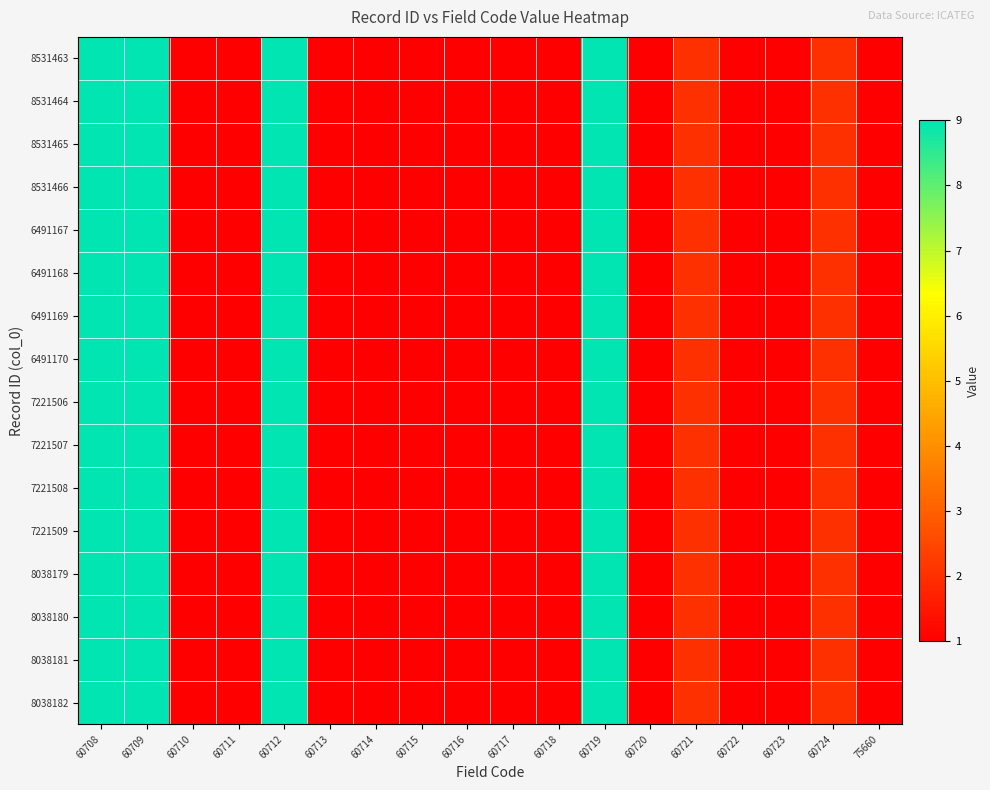

Reading left to right, what are all the values shown in this chart?

8531463: 60708=9	60709=9	60710=1	60711=1	60712=9	60713=1	60714=1	60715=1	60716=1	60717=1	60718=1	60719=9	60720=1	60721=2	60722=1	60723=1	60724=2	75660=1
8531464: 60708=9	60709=9	60710=1	60711=1	60712=9	60713=1	60714=1	60715=1	60716=1	60717=1	60718=1	60719=9	60720=1	60721=2	60722=1	60723=1	60724=2	75660=1
8531465: 60708=9	60709=9	60710=1	60711=1	60712=9	60713=1	60714=1	60715=1	60716=1	60717=1	60718=1	60719=9	60720=1	60721=2	60722=1	60723=1	60724=2	75660=1
8531466: 60708=9	60709=9	60710=1	60711=1	60712=9	60713=1	60714=1	60715=1	60716=1	60717=1	60718=1	60719=9	60720=1	60721=2	60722=1	60723=1	60724=2	75660=1
6491167: 60708=9	60709=9	60710=1	60711=1	60712=9	60713=1	60714=1	60715=1	60716=1	60717=1	60718=1	60719=9	60720=1	60721=2	60722=1	60723=1	60724=2	75660=1
6491168: 60708=9	60709=9	60710=1	60711=1	60712=9	60713=1	60714=1	60715=1	60716=1	60717=1	60718=1	60719=9	60720=1	60721=2	60722=1	60723=1	60724=2	75660=1
6491169: 60708=9	60709=9	60710=1	60711=1	60712=9	60713=1	60714=1	60715=1	60716=1	60717=1	60718=1	60719=9	60720=1	60721=2	60722=1	60723=1	60724=2	75660=1
6491170: 60708=9	60709=9	60710=1	60711=1	60712=9	60713=1	60714=1	60715=1	60716=1	60717=1	60718=1	60719=9	60720=1	60721=2	60722=1	60723=1	60724=2	75660=1
7221506: 60708=9	60709=9	60710=1	60711=1	60712=9	60713=1	60714=1	60715=1	60716=1	60717=1	60718=1	60719=9	60720=1	60721=2	60722=1	60723=1	60724=2	75660=1
7221507: 60708=9	60709=9	60710=1	60711=1	60712=9	60713=1	60714=1	60715=1	60716=1	60717=1	60718=1	60719=9	60720=1	60721=2	60722=1	60723=1	60724=2	75660=1
7221508: 60708=9	60709=9	60710=1	60711=1	60712=9	60713=1	60714=1	60715=1	60716=1	60717=1	60718=1	60719=9	60720=1	60721=2	60722=1	60723=1	60724=2	75660=1
7221509: 60708=9	60709=9	60710=1	60711=1	60712=9	60713=1	60714=1	60715=1	60716=1	60717=1	60718=1	60719=9	60720=1	60721=2	60722=1	60723=1	60724=2	75660=1
8038179: 60708=9	60709=9	60710=1	60711=1	60712=9	60713=1	60714=1	60715=1	60716=1	60717=1	60718=1	60719=9	60720=1	60721=2	60722=1	60723=1	60724=2	75660=1
8038180: 60708=9	60709=9	60710=1	60711=1	60712=9	60713=1	60714=1	60715=1	60716=1	60717=1	60718=1	60719=9	60720=1	60721=2	60722=1	60723=1	60724=2	75660=1
8038181: 60708=9	60709=9	60710=1	60711=1	60712=9	60713=1	60714=1	60715=1	60716=1	60717=1	60718=1	60719=9	60720=1	60721=2	60722=1	60723=1	60724=2	75660=1
8038182: 60708=9	60709=9	60710=1	60711=1	60712=9	60713=1	60714=1	60715=1	60716=1	60717=1	60718=1	60719=9	60720=1	60721=2	60722=1	60723=1	60724=2	75660=1